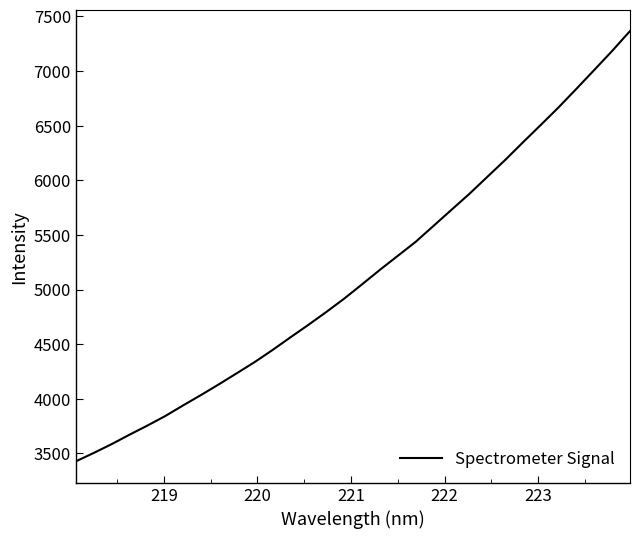

What is the greatest value displayed?

7364.3